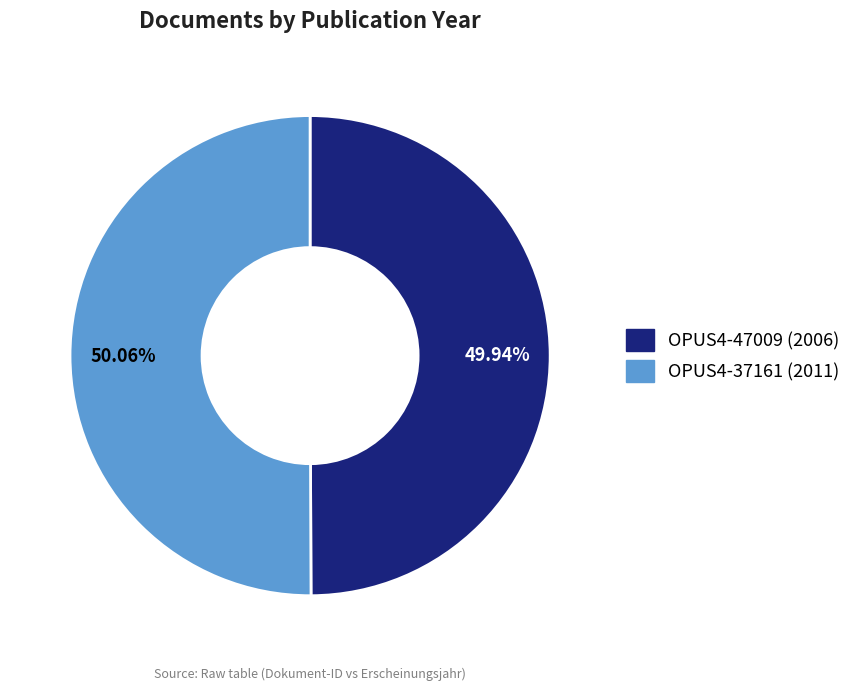

True or false: OPUS4-37161 accounts for 50% of the total.

True